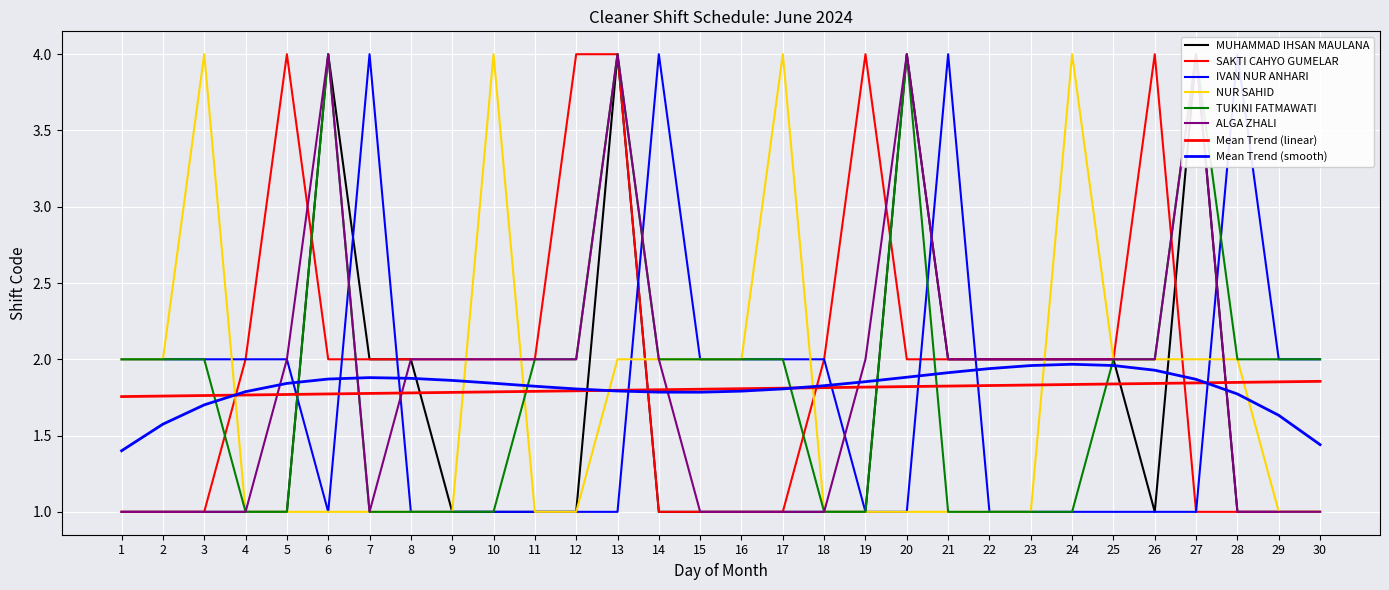

What is the value of the MUHAMMAD IHSAN MAULANA point at the 26th from the left?

1